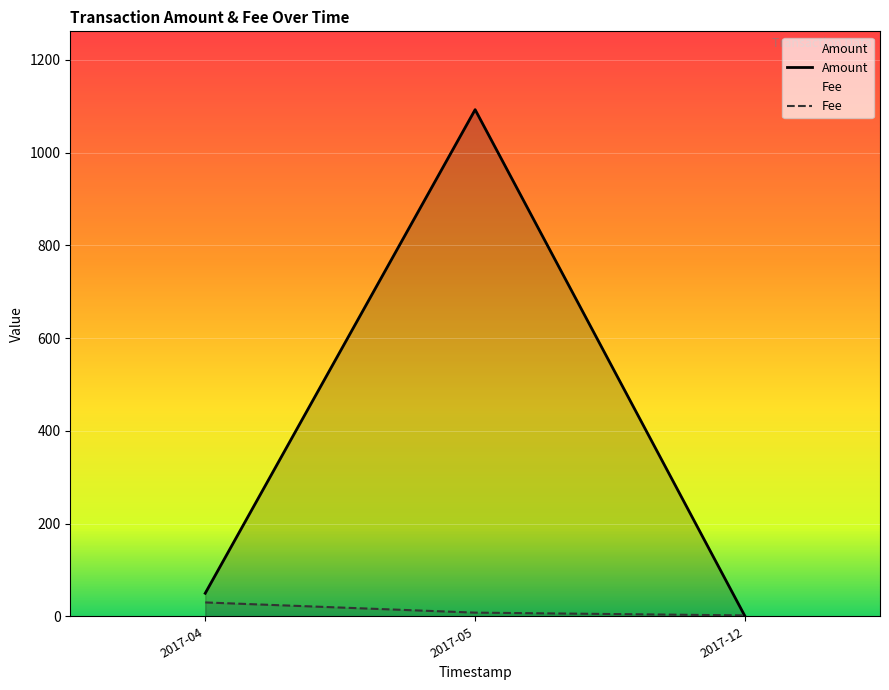

Where is Amount nearest to the value 546?

2017-04